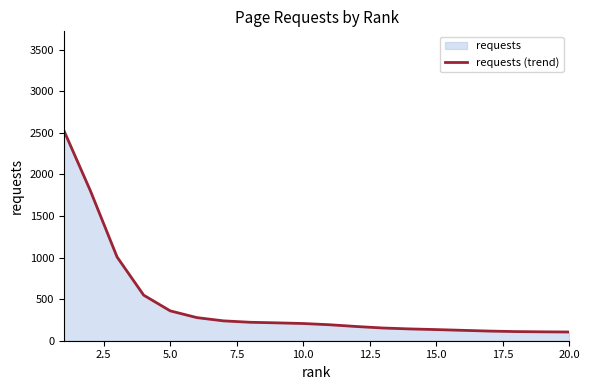

What is the difference between the maximum and minimum values?

2423